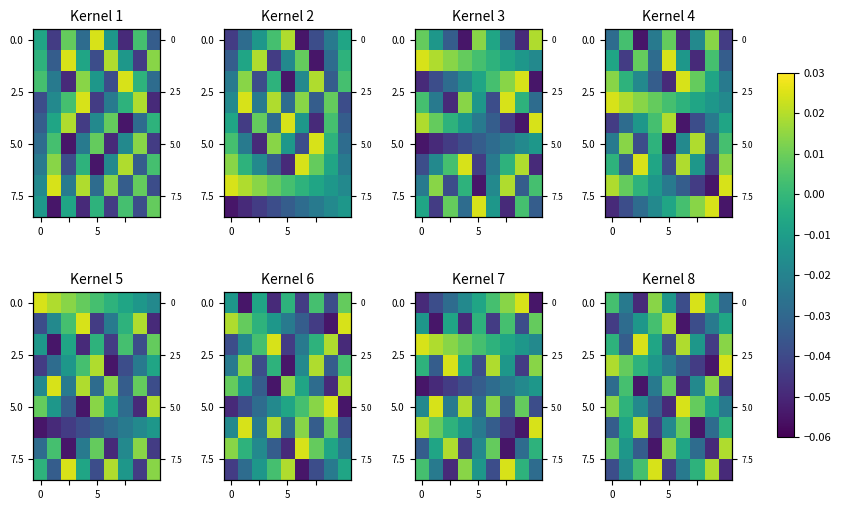

At which label does 5.0 reach its minimum?

5